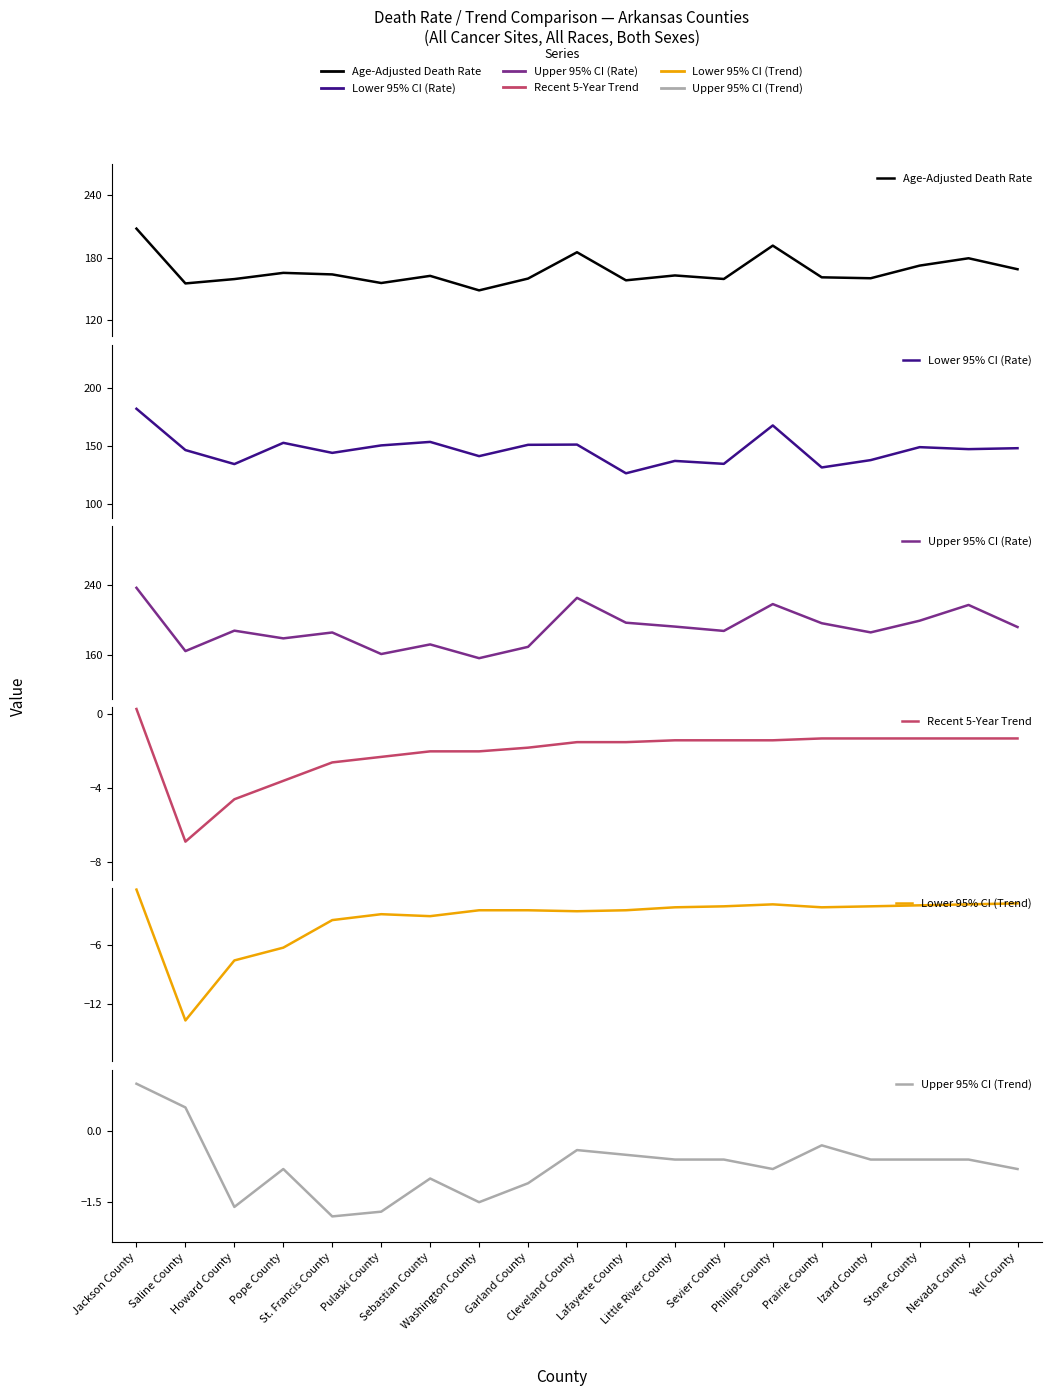

True or false: Age-Adjusted Death Rate has a value of 62.7 at Little River County.

False